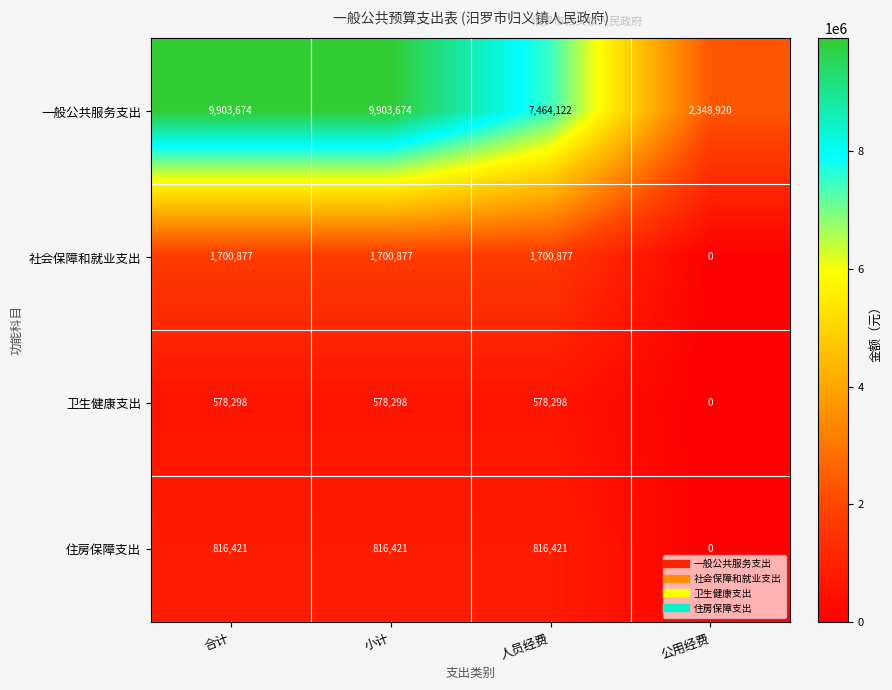

How many categories are shown in the chart?

4